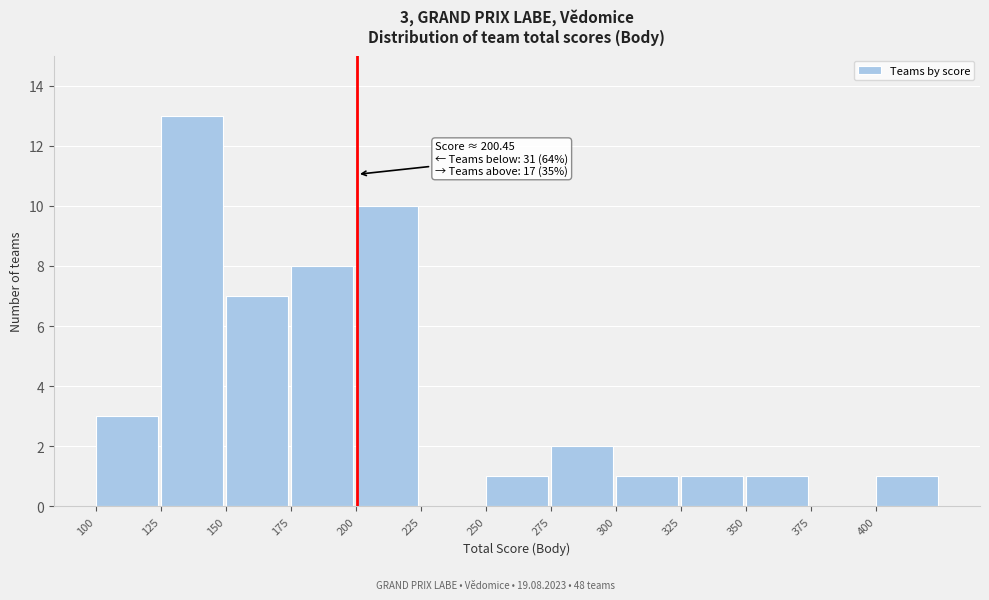

Which range on the x-axis has the tallest bar?

125 to 150